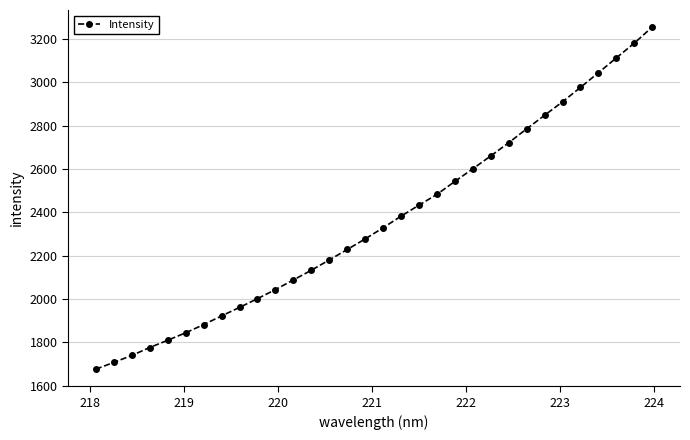

What is the difference between the maximum and minimum values?

1579.0